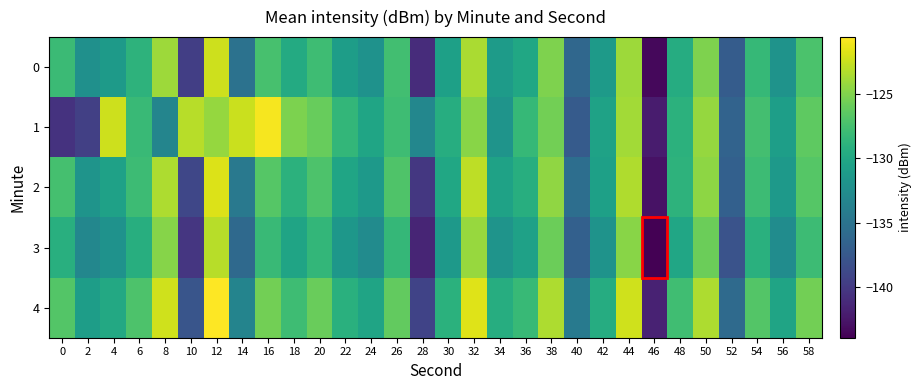

What is the spread (max minus min) of values at 54?

2.3